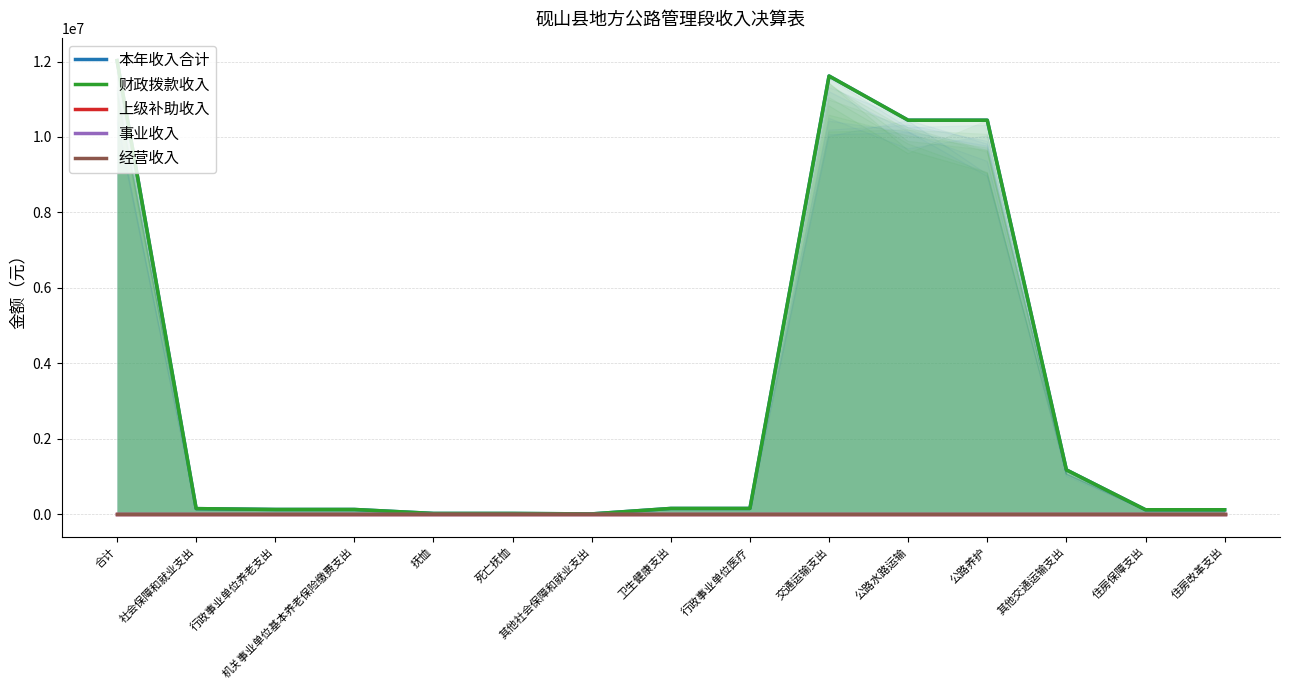

At which category is the sum across all series the highest?

合计